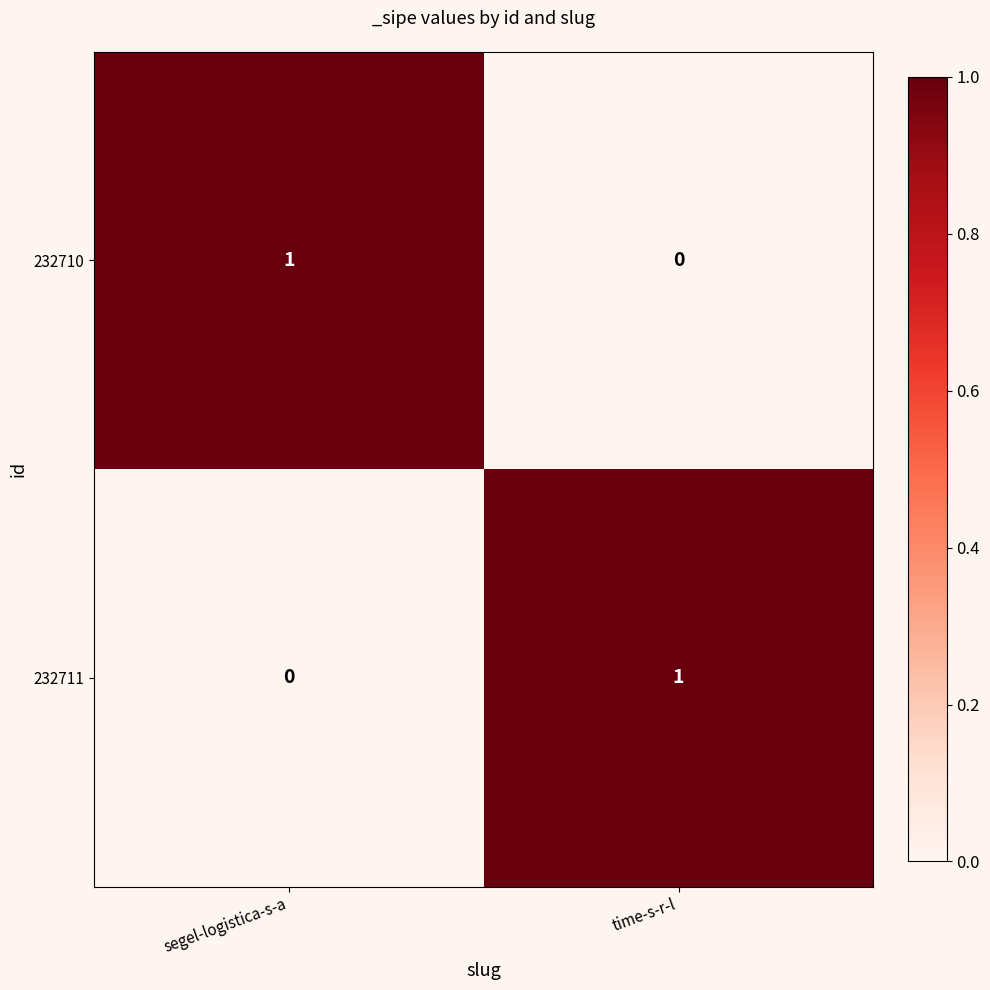

At segel-logistica-s-a, list the series in order from smallest to largest.

232711, 232710